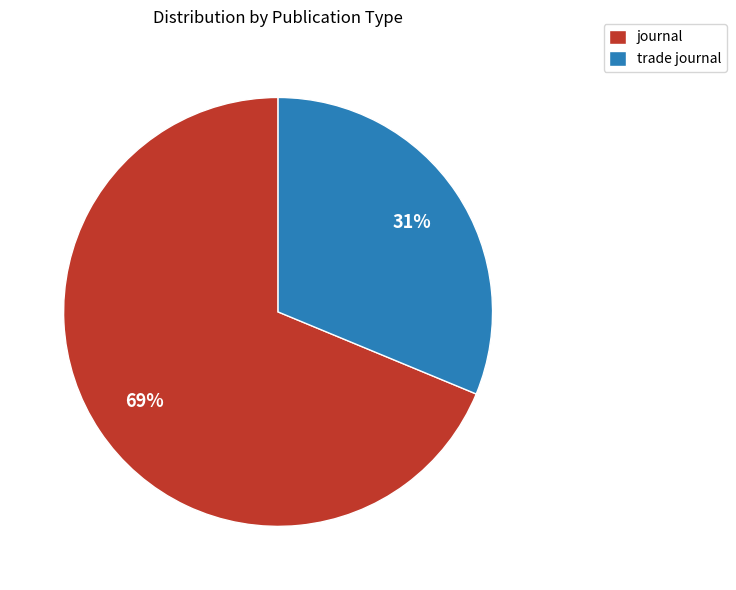

Is it true that trade journal is 37% of the pie?

False